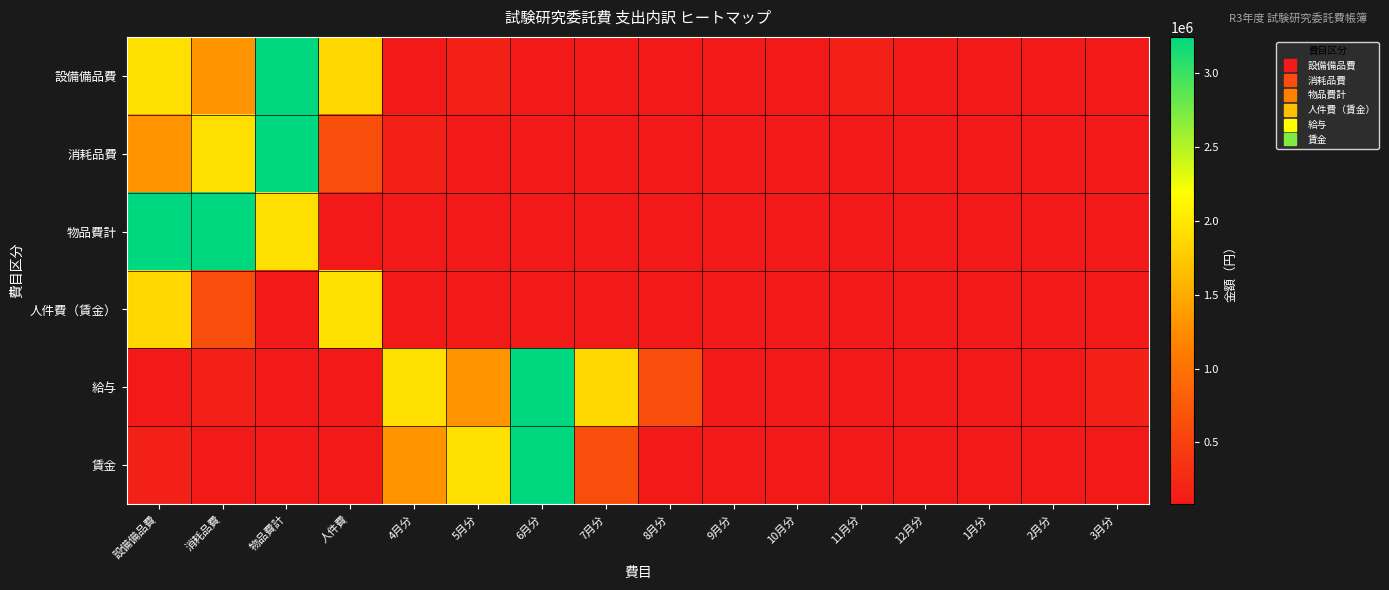

Rank the series by their maximum value, from lowest to highest.

人件費（賃金）, 設備備品費, 消耗品費, 物品費計, 給与, 賃金